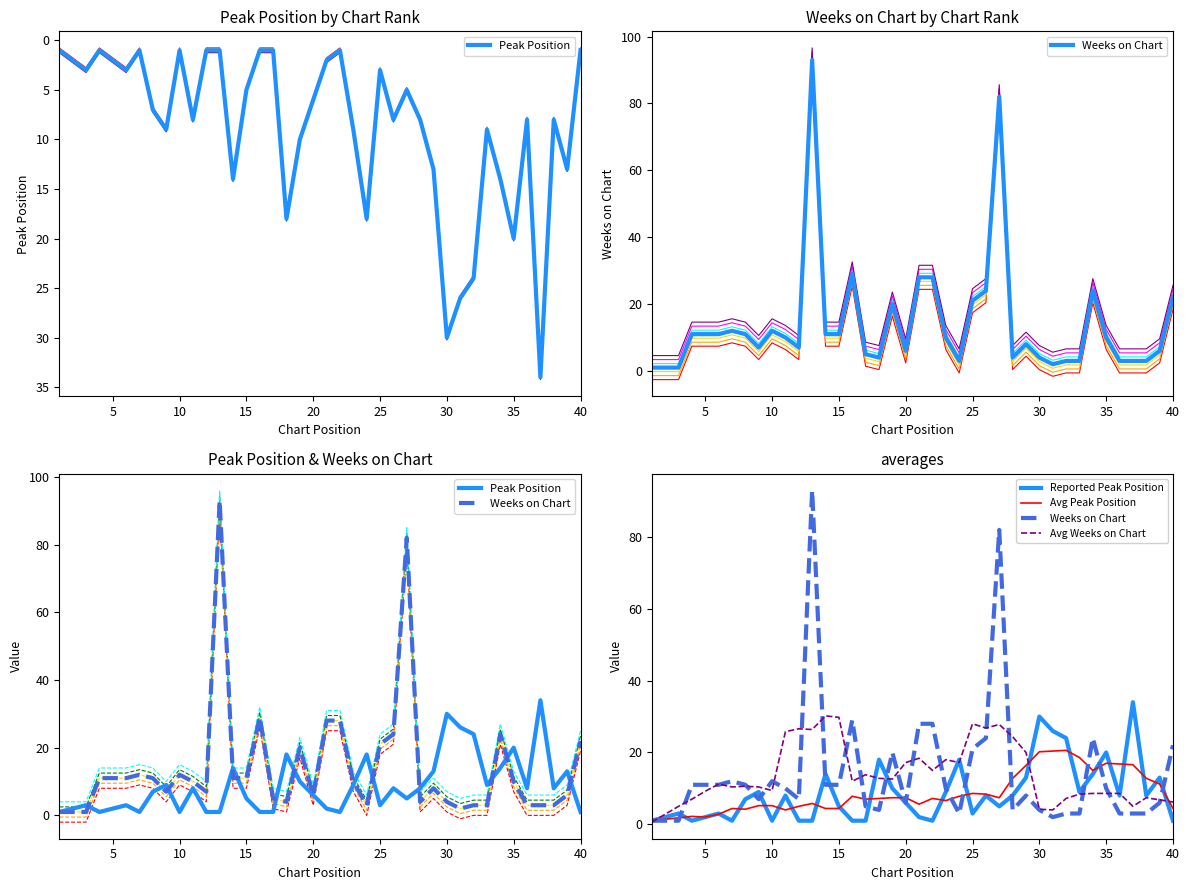

Is it true that Avg Peak Position equals 6.9 at 36?

False